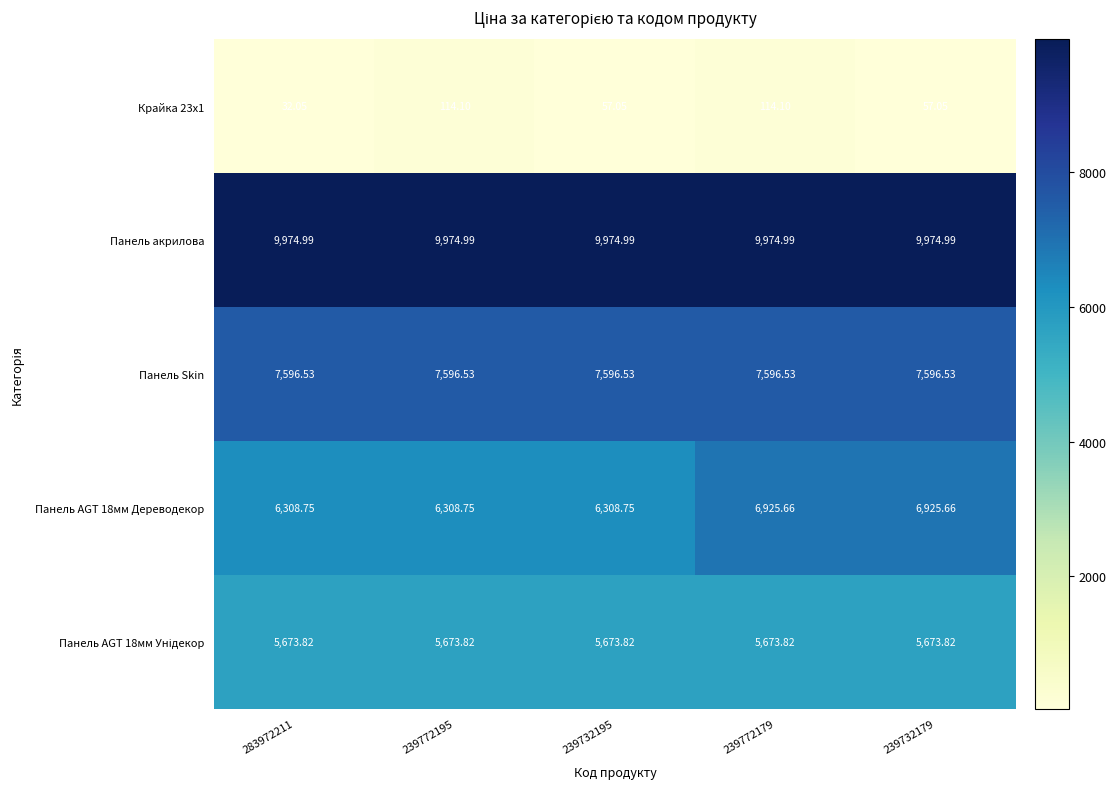

Is the value of Панель Skin at 239732179 greater than the value of Крайка 23x1 at 239772179?

Yes